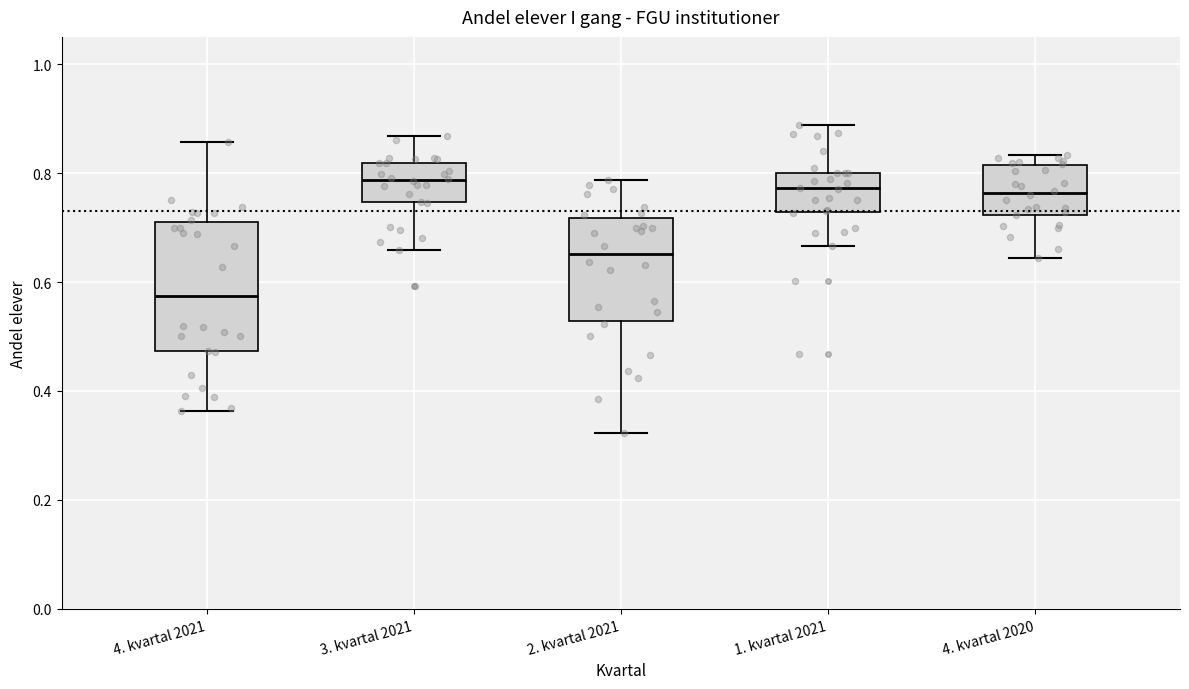

Comparing the boxes themselves (not the whiskers), which one is the tallest?

4. kvartal 2021